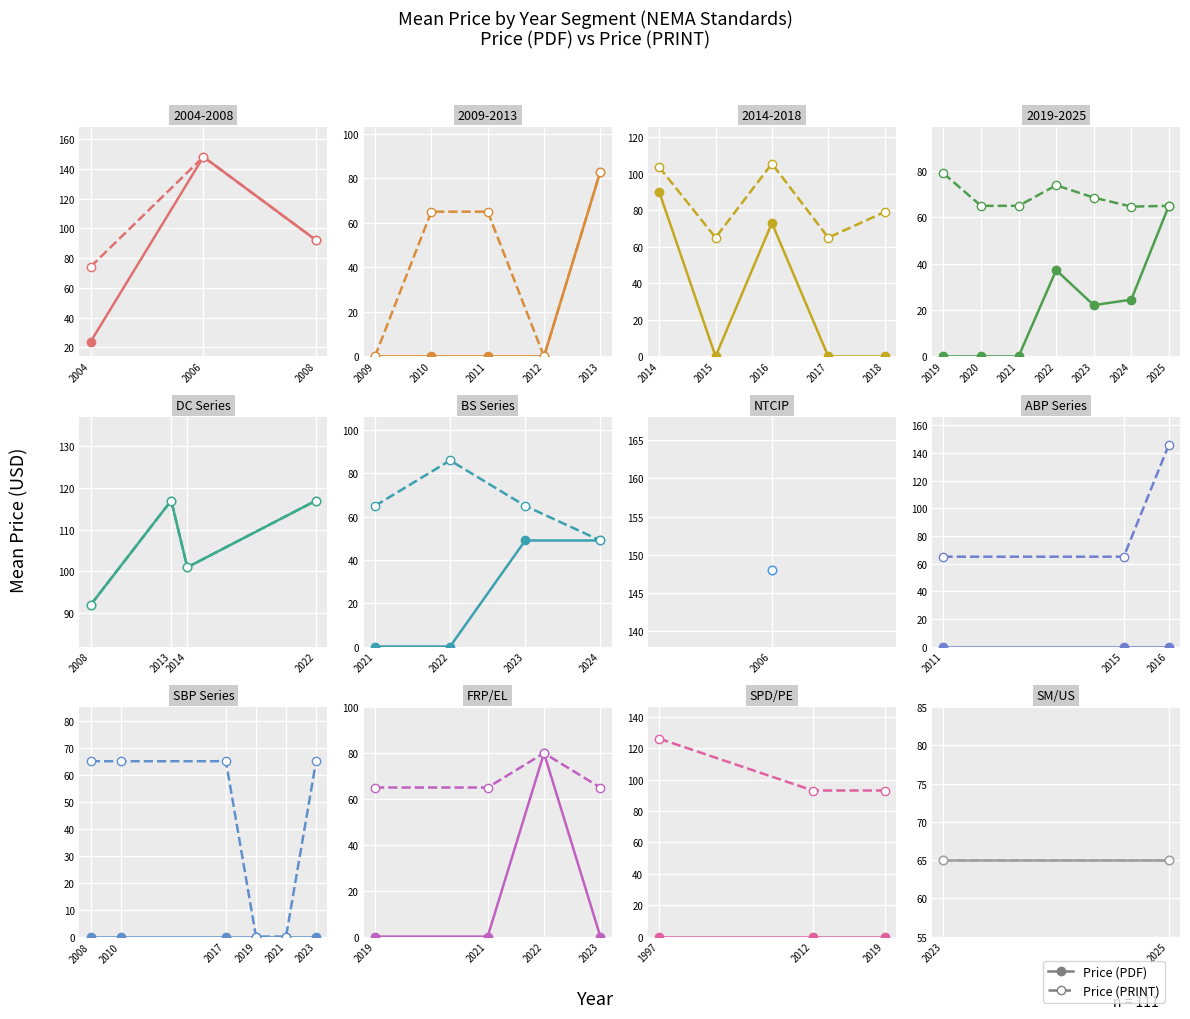

True or false: Price (PDF) has a value of 141.4 at 4.

False